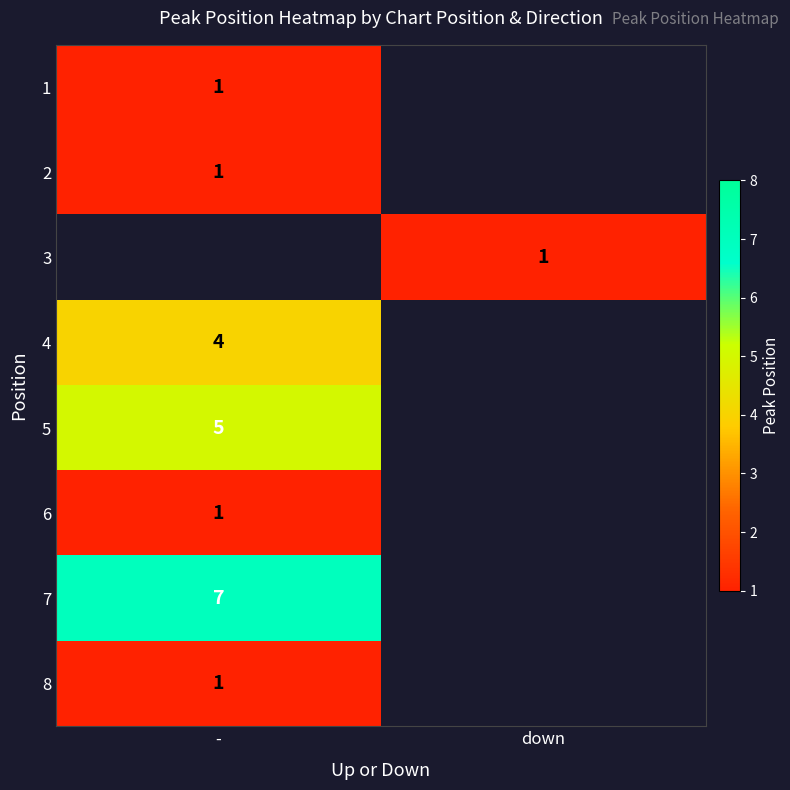

The 5 series shows 8 at -. True or false?

False